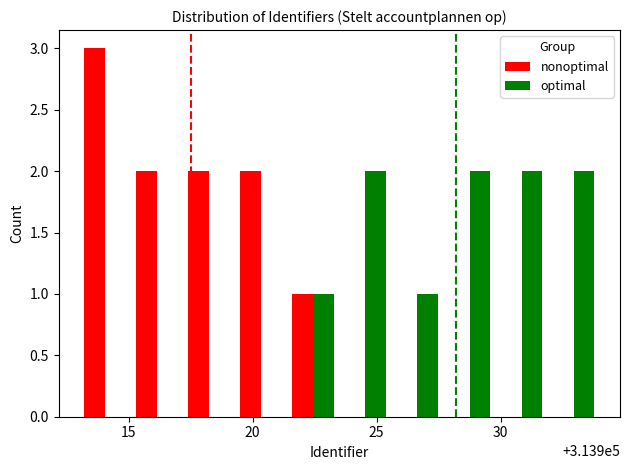

What is the greatest value displayed?

3